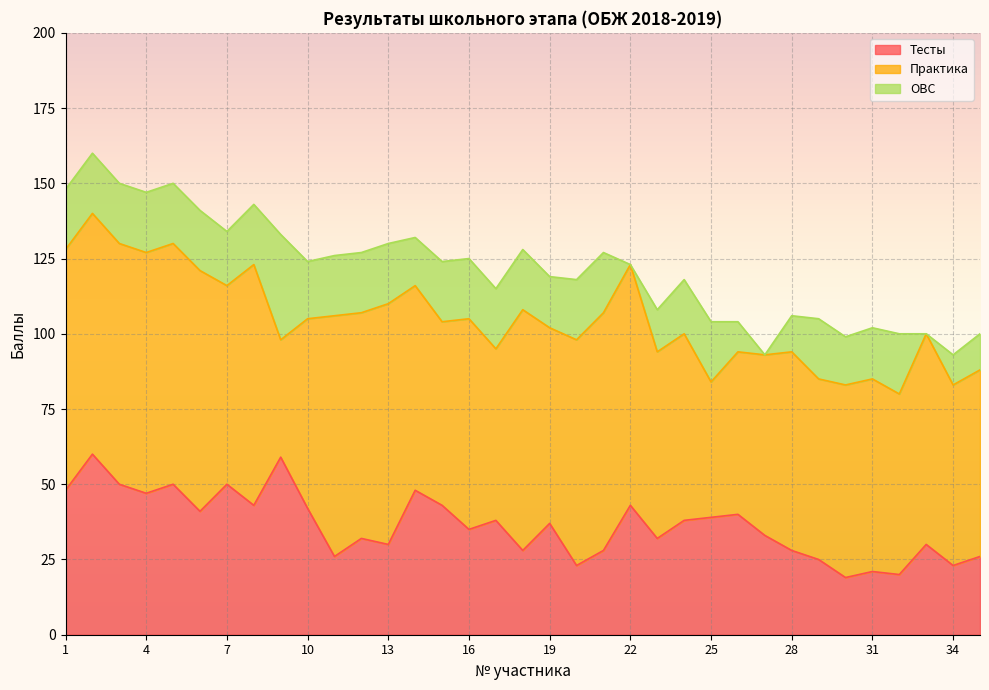

How many data points in ОВС are above 20?

1